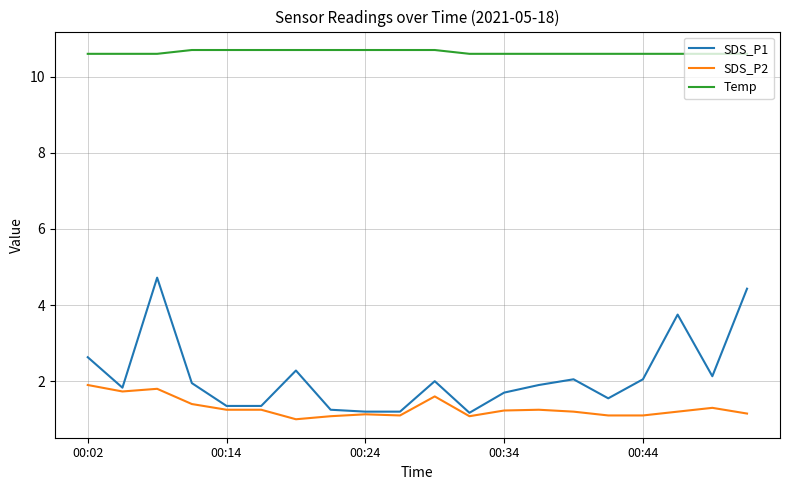

True or false: Temp and SDS_P1 intersect in this chart.

False